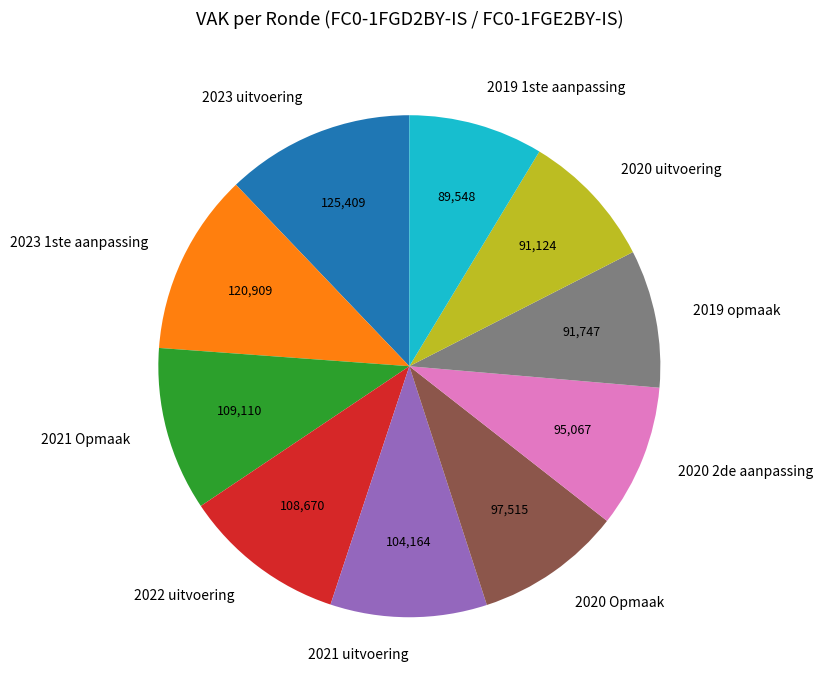

Is 2019 1ste aanpassing the majority of the pie?

No